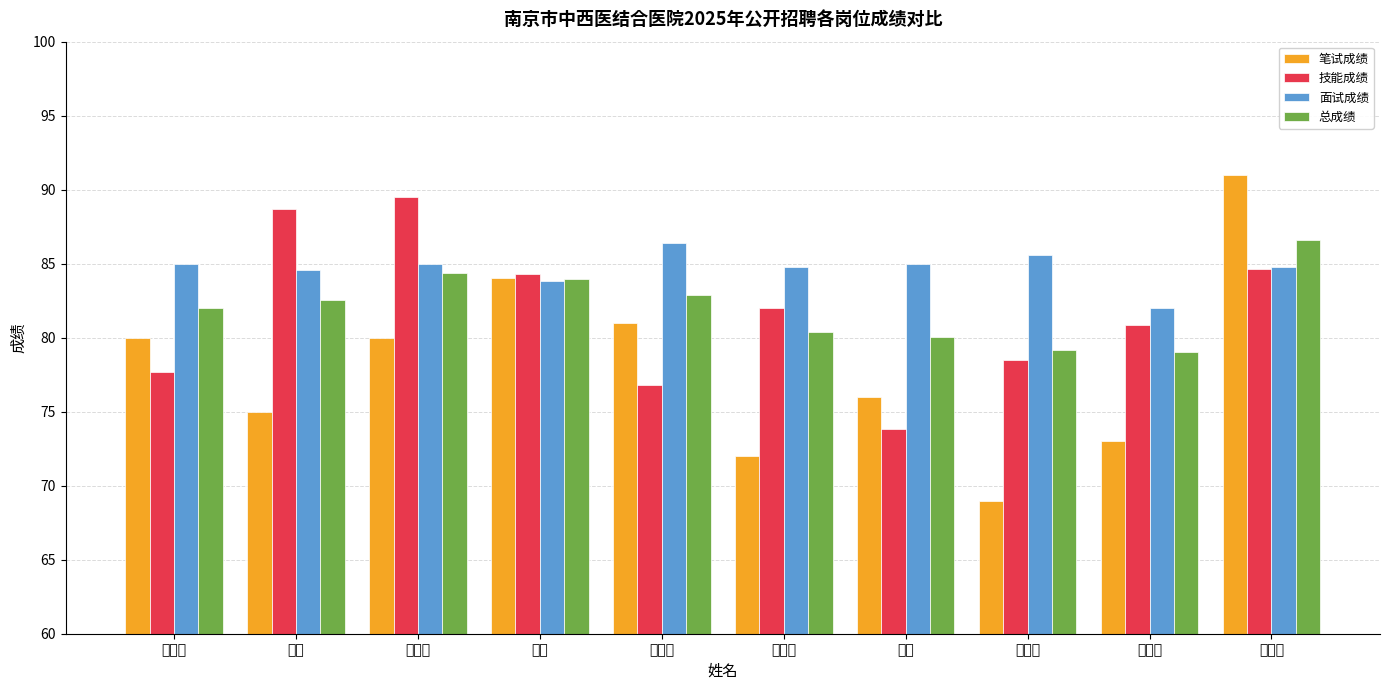

What is the total value across all series at 陈永川?

312.3